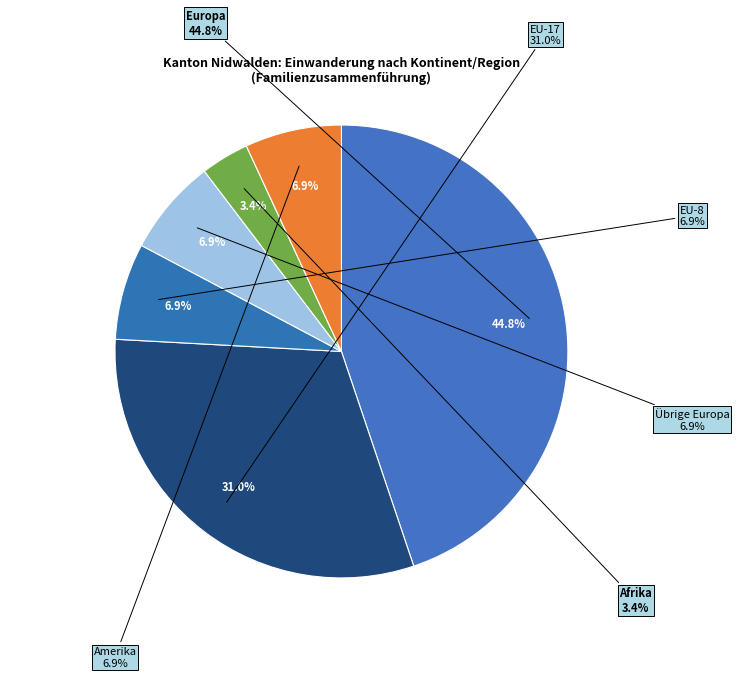

What percentage is the Amerika slice, to the nearest percent?

7%